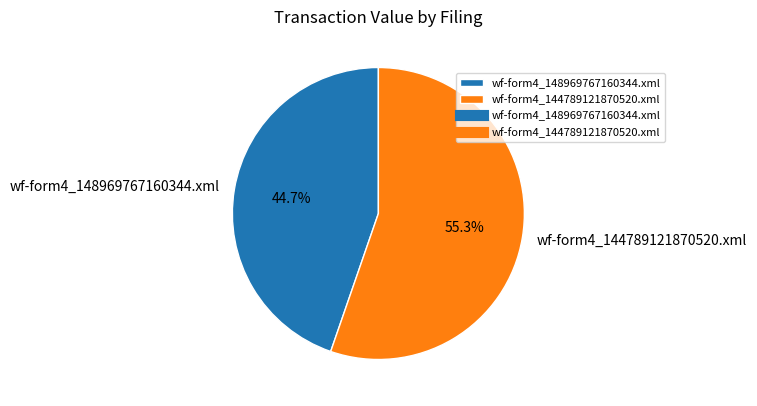

Is there any slice that represents more than half of the pie?

Yes